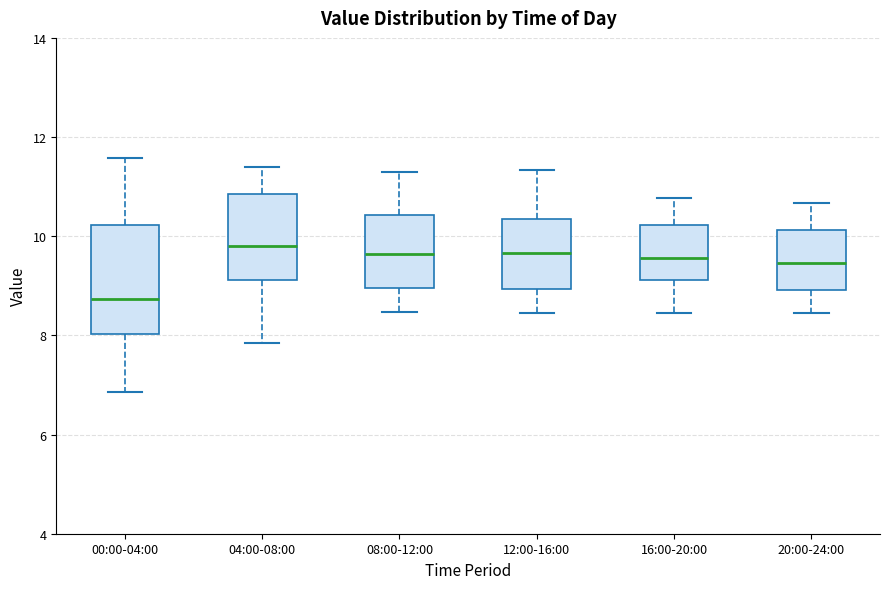

Comparing the boxes themselves (not the whiskers), which one is the tallest?

00:00-04:00